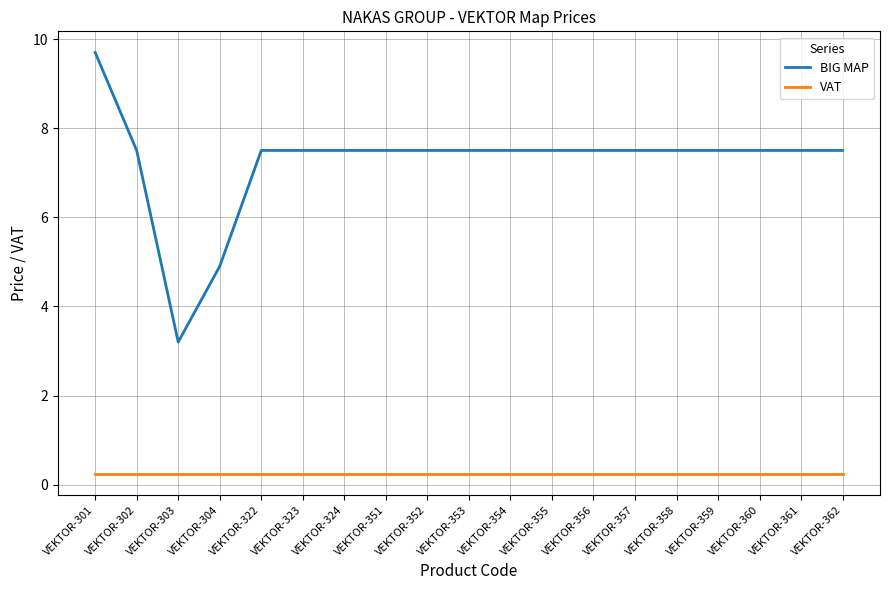

What is the minimum value for VAT?

0.2